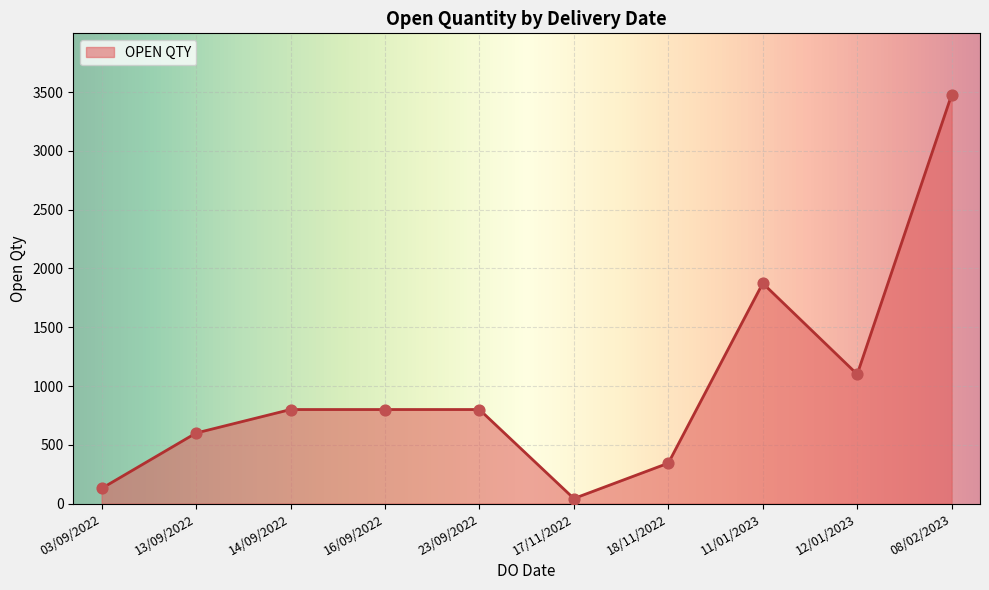

What is the change in value from 14/09/2022 to 12/01/2023?

+300